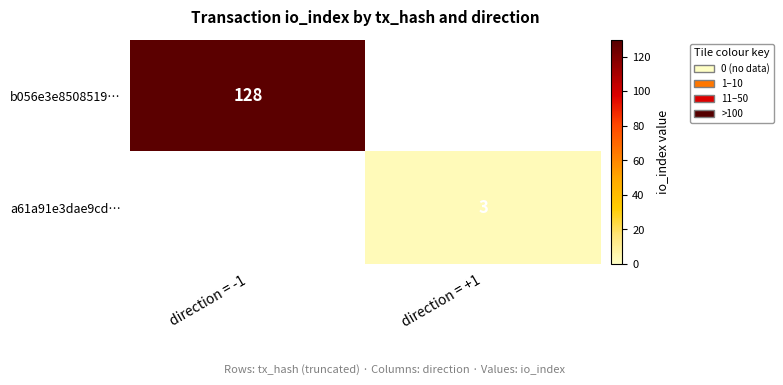

What is the maximum value shown in the chart?

128.0